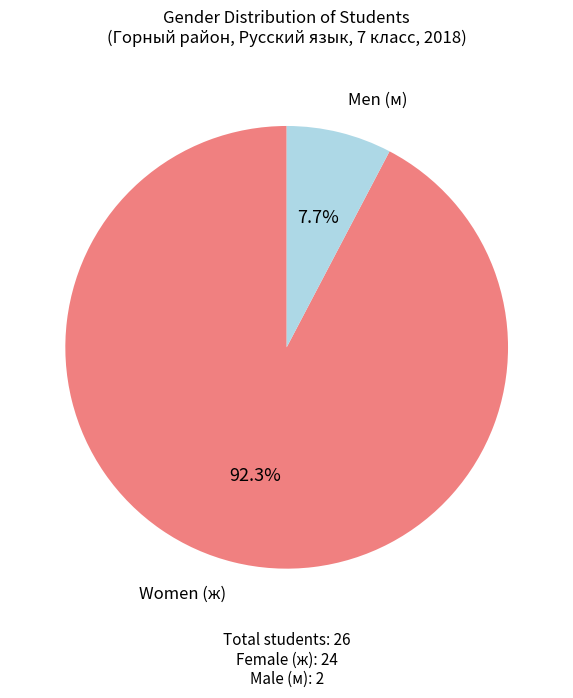

Does any single category account for the majority?

Yes